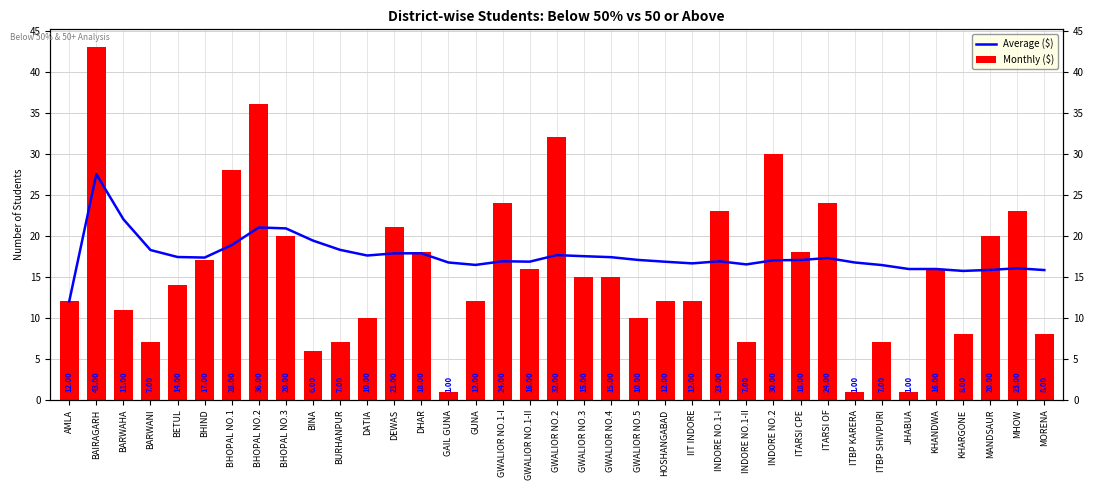

What is the average value of the Monthly ($) series?

15.8